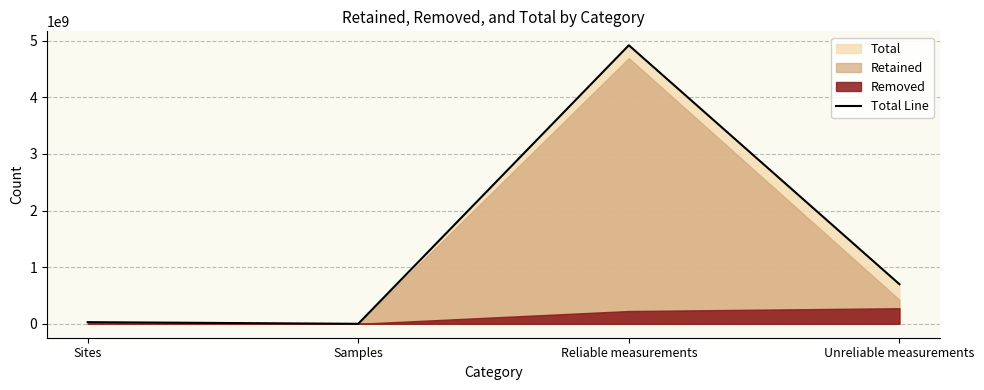

What is the label of the 2nd point from the left?

Samples